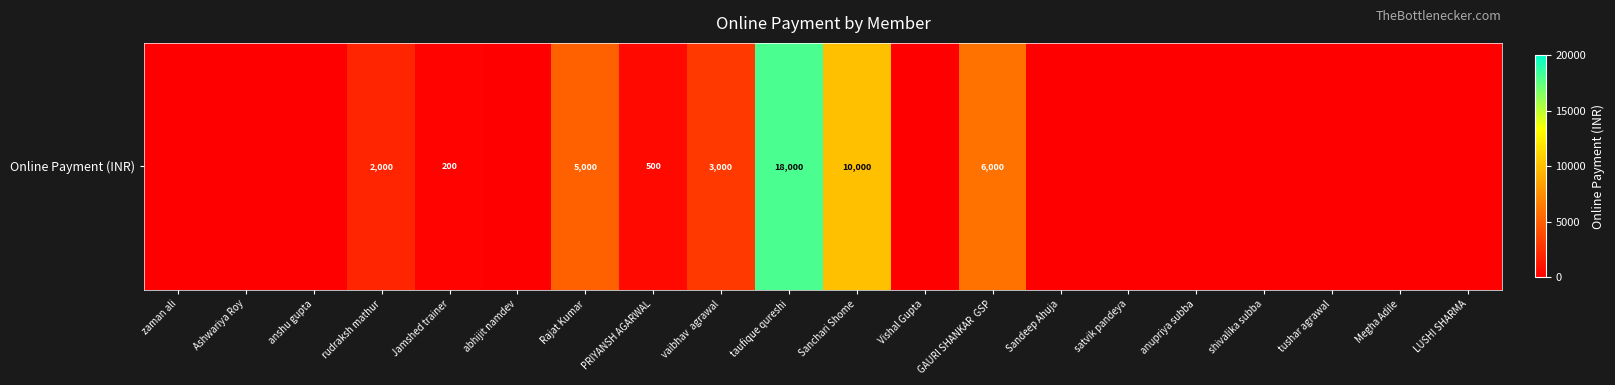

The chart shows a value of 9455 at GAURI SHANKAR  GSP. True or false?

False